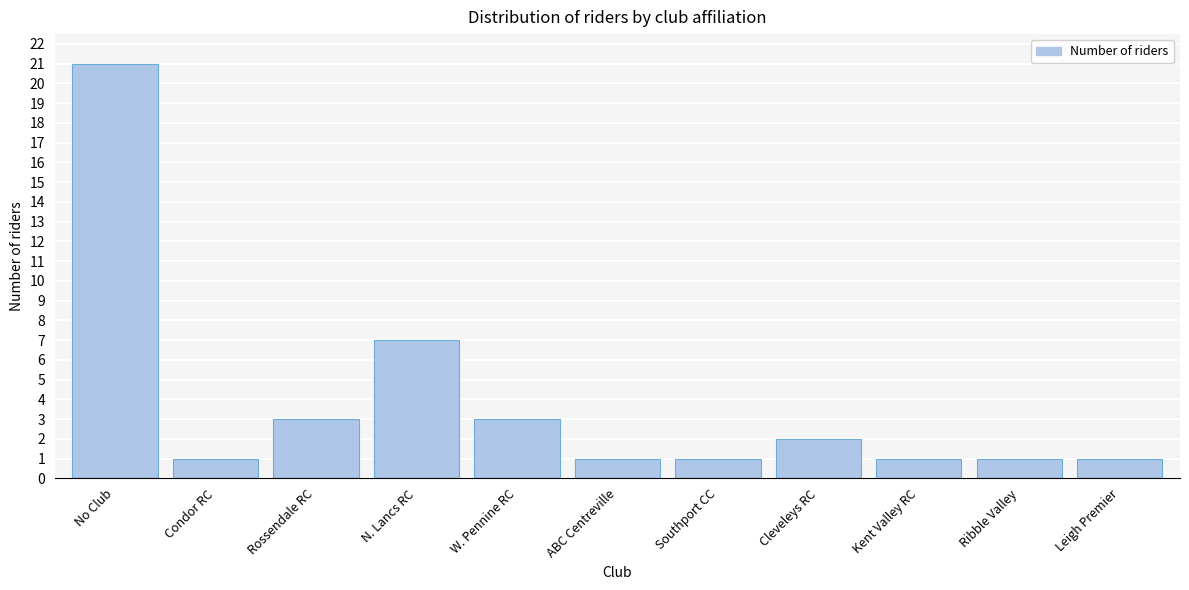

Reading right to left, transcribe all the data shown in this chart.

1	1	1	2	1	1	3	7	3	1	21